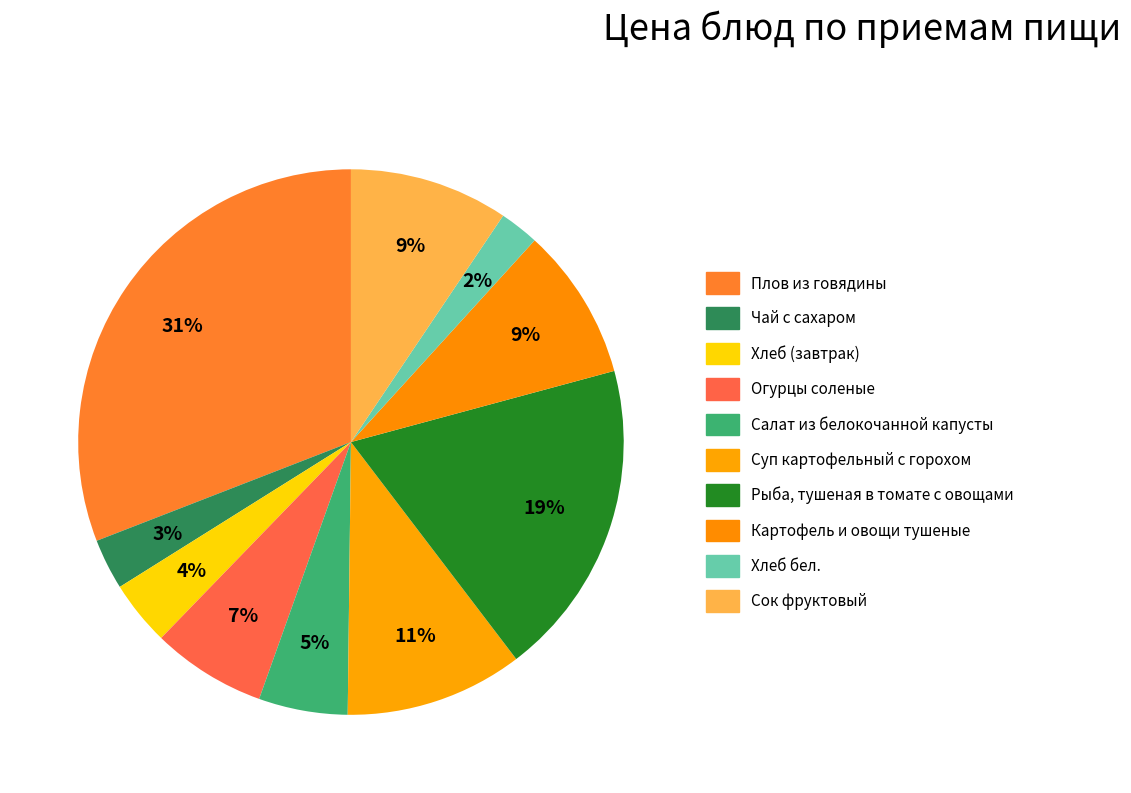

How many slices are in this pie chart?

10